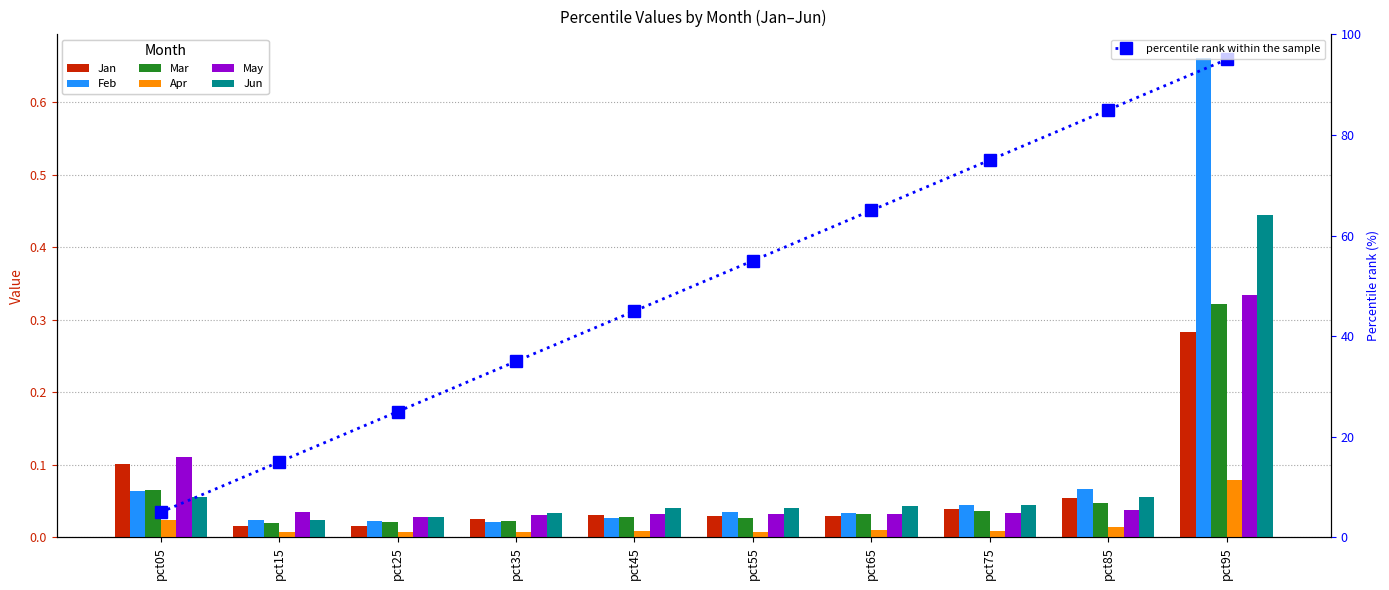

Reading left to right, transcribe all the data shown in this chart.

Jan: pct05=0.1	pct15=0.0	pct25=0.0	pct35=0.0	pct45=0.0	pct55=0.0	pct65=0.0	pct75=0.0	pct85=0.1	pct95=0.3
Feb: pct05=0.1	pct15=0.0	pct25=0.0	pct35=0.0	pct45=0.0	pct55=0.0	pct65=0.0	pct75=0.0	pct85=0.1	pct95=0.7
Mar: pct05=0.1	pct15=0.0	pct25=0.0	pct35=0.0	pct45=0.0	pct55=0.0	pct65=0.0	pct75=0.0	pct85=0.0	pct95=0.3
Apr: pct05=0.0	pct15=0.0	pct25=0.0	pct35=0.0	pct45=0.0	pct55=0.0	pct65=0.0	pct75=0.0	pct85=0.0	pct95=0.1
May: pct05=0.1	pct15=0.0	pct25=0.0	pct35=0.0	pct45=0.0	pct55=0.0	pct65=0.0	pct75=0.0	pct85=0.0	pct95=0.3
Jun: pct05=0.1	pct15=0.0	pct25=0.0	pct35=0.0	pct45=0.0	pct55=0.0	pct65=0.0	pct75=0.0	pct85=0.1	pct95=0.4